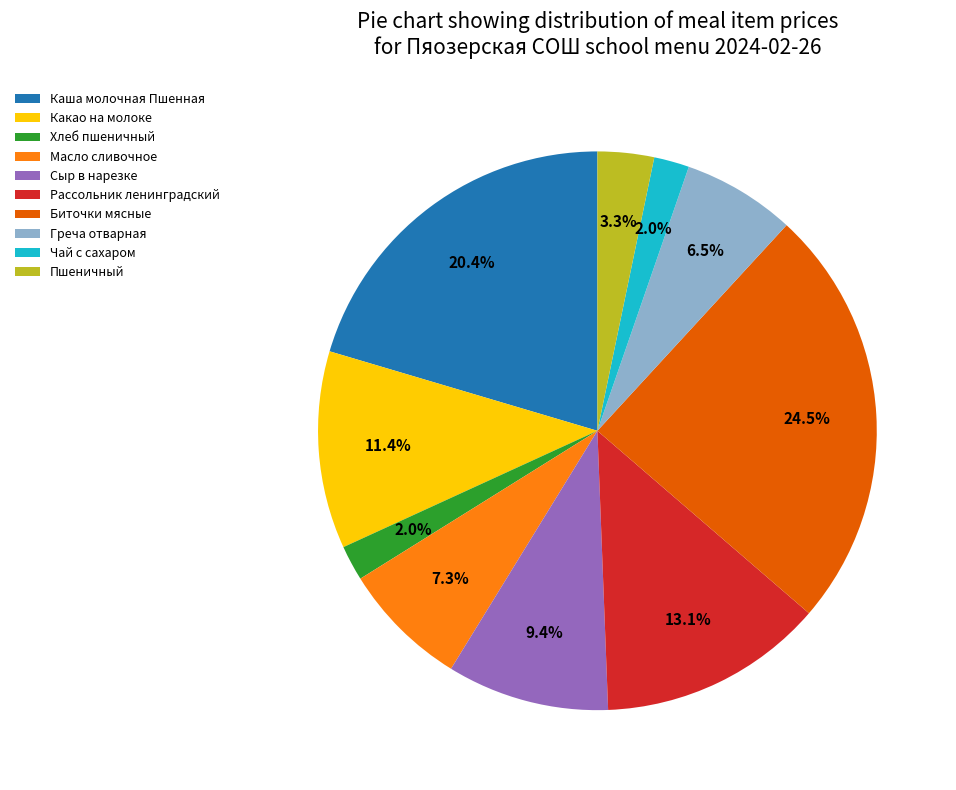

How much of the chart is everything except Биточки мясные?

75.5%